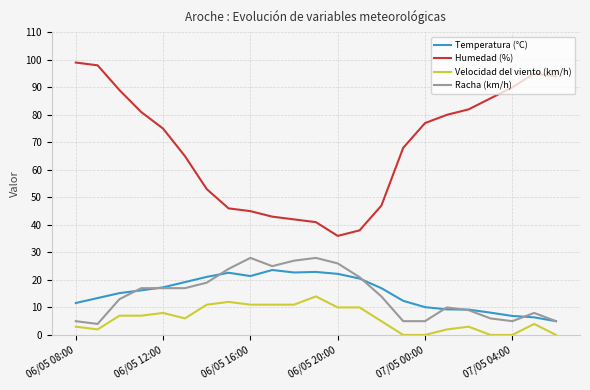

Which series has the largest total across all categories?

Humedad (%)